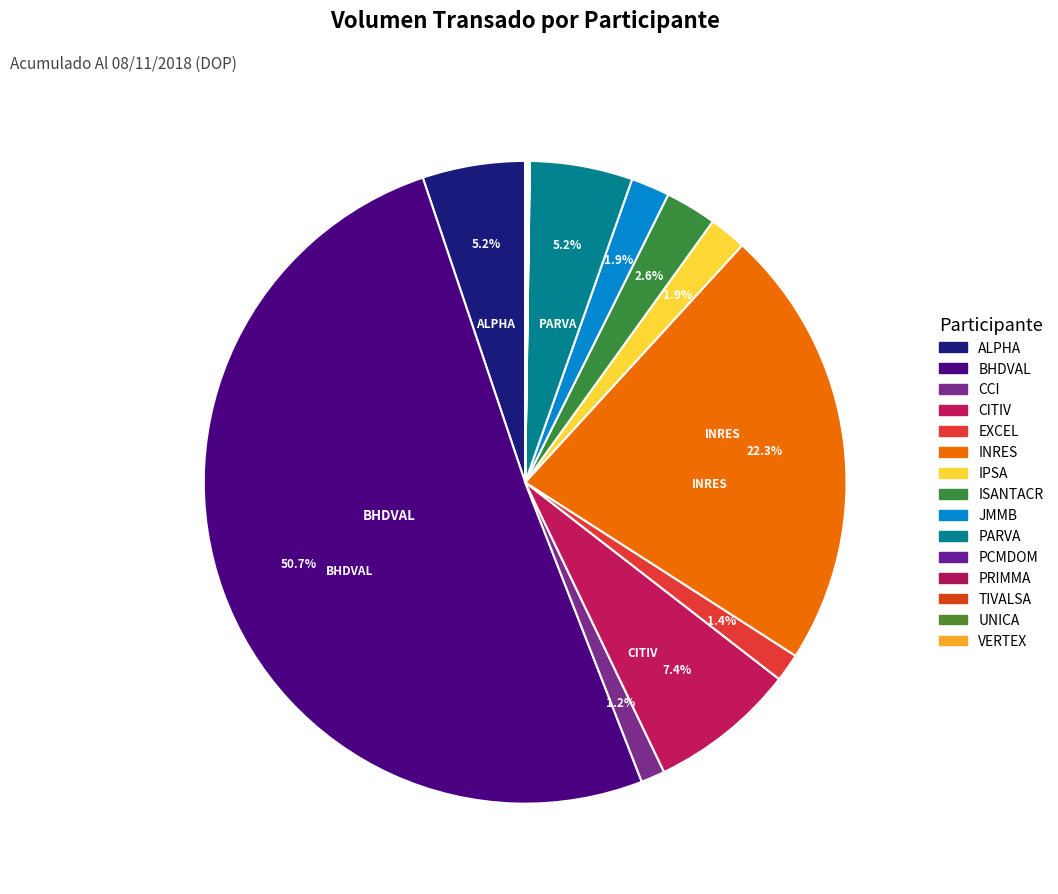

What is the largest slice in the pie chart?

BHDVAL